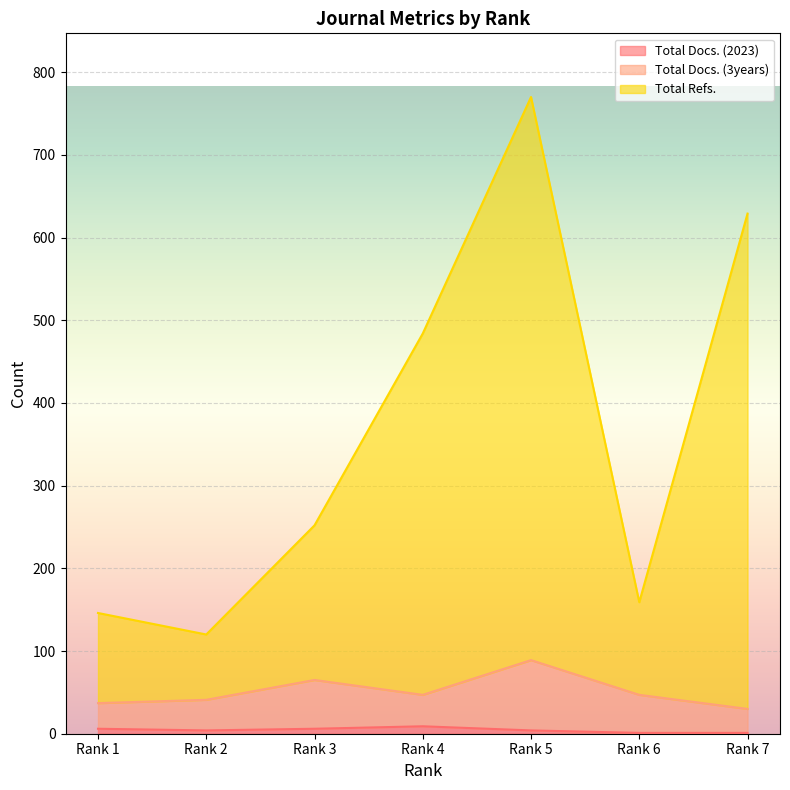

True or false: Total Refs. has a value of 50 at Rank 1.

False